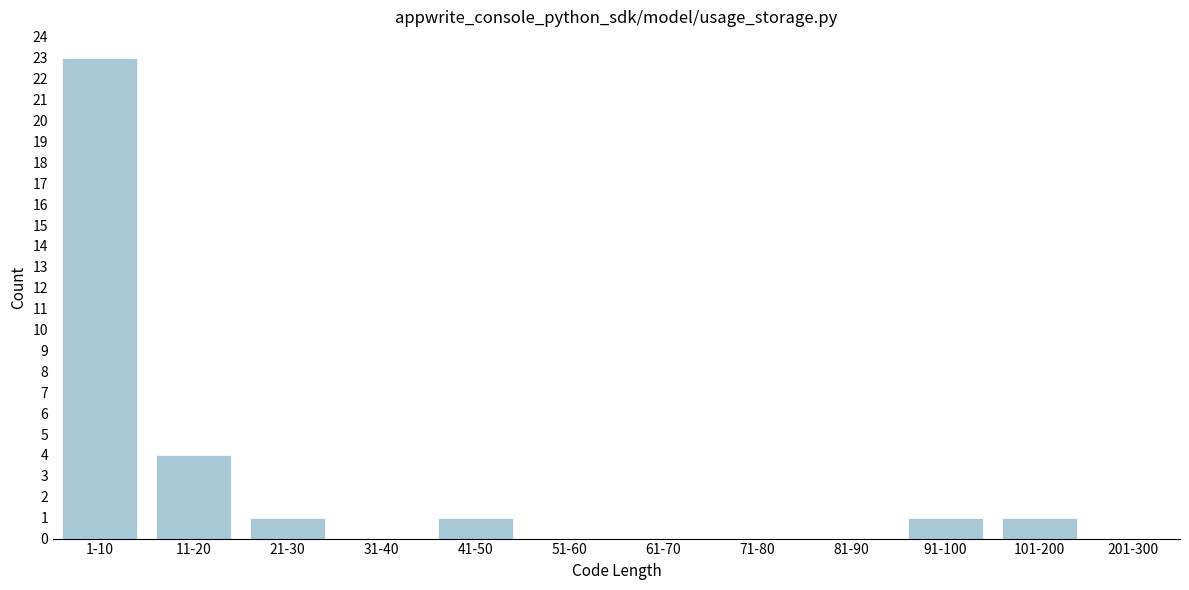

Reading left to right, list all the values displayed in this chart.

1-10=23	11-20=4	21-30=1	31-40=0	41-50=1	51-60=0	61-70=0	71-80=0	81-90=0	91-100=1	101-200=1	201-300=0